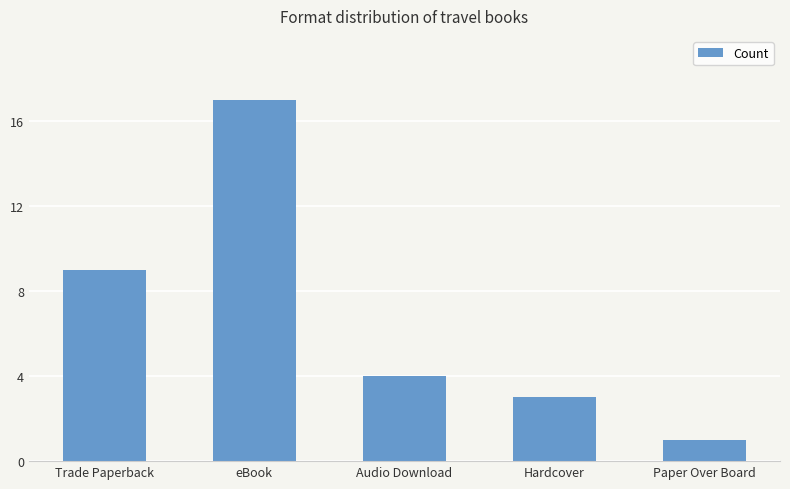

Reading left to right, transcribe all the data shown in this chart.

9	17	4	3	1